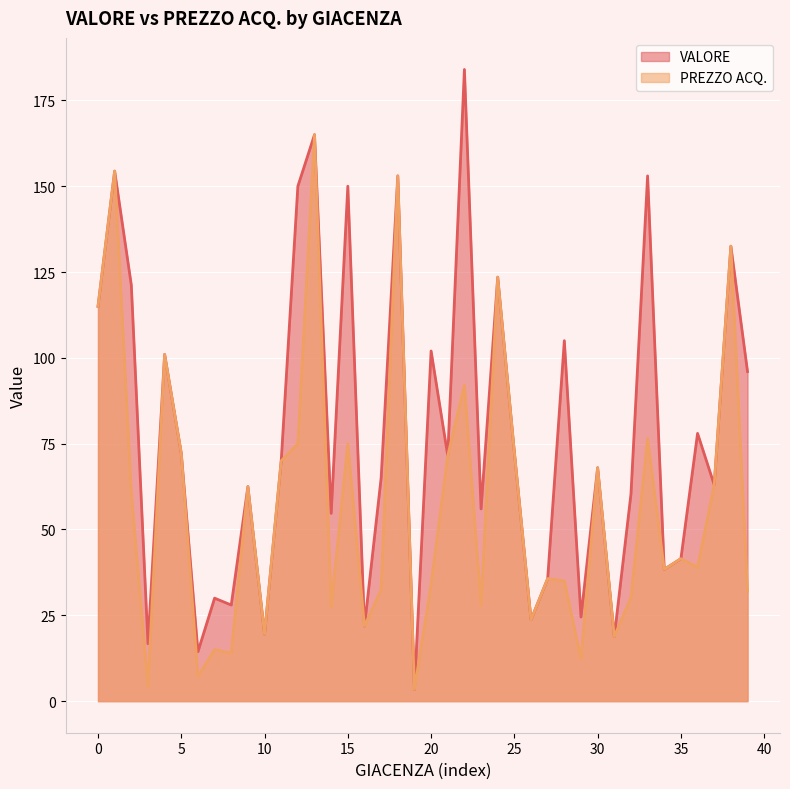

What is the difference between the highest and lowest values at 2?

60.6